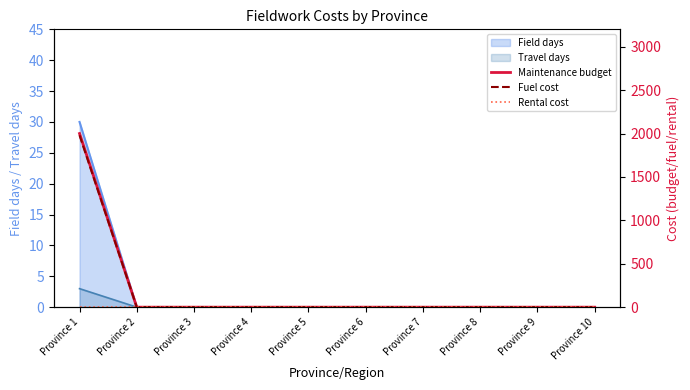

The Fuel cost series shows 0 at Province 7. True or false?

True